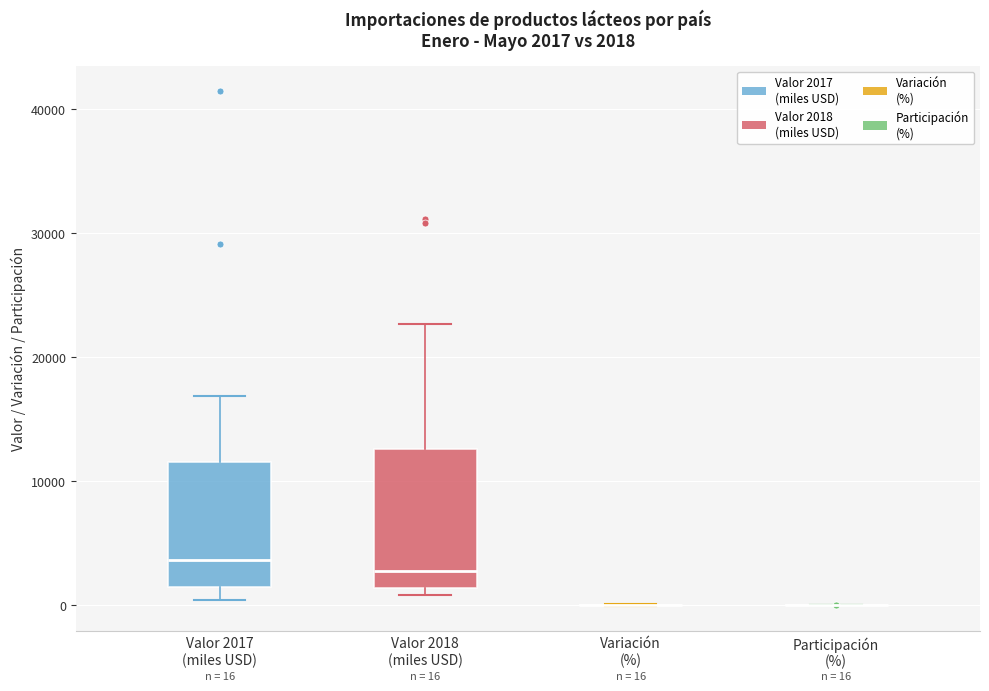

Comparing the boxes themselves (not the whiskers), which one is the tallest?

Valor 2018 (miles USD)